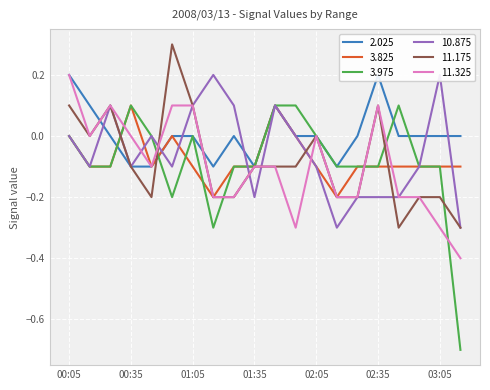

Which category has the lowest value across all series?

03:15